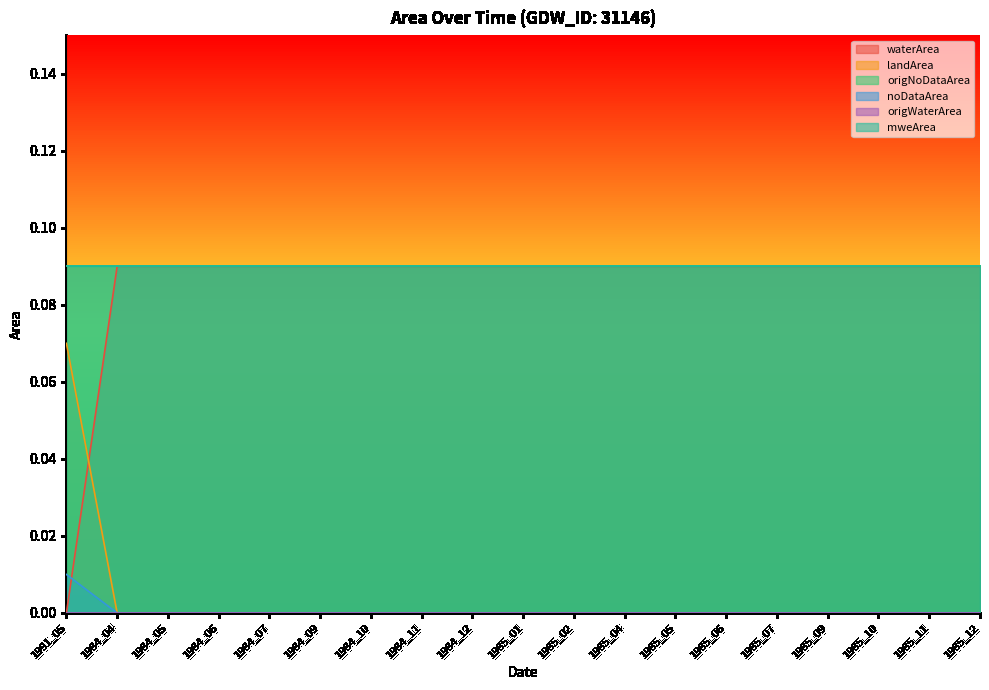

The landArea series shows 0.0 at 1984_05. True or false?

True